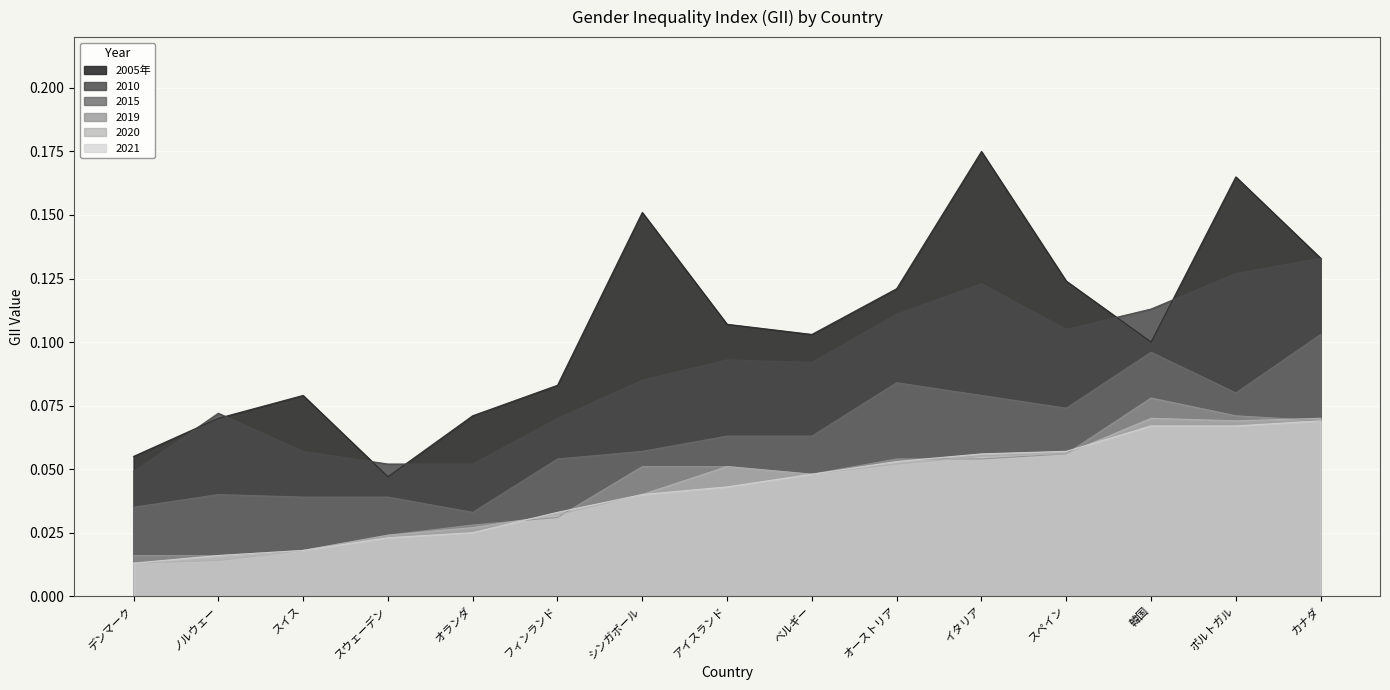

Which series changed the most between フィンランド and アイスランド?

2005年